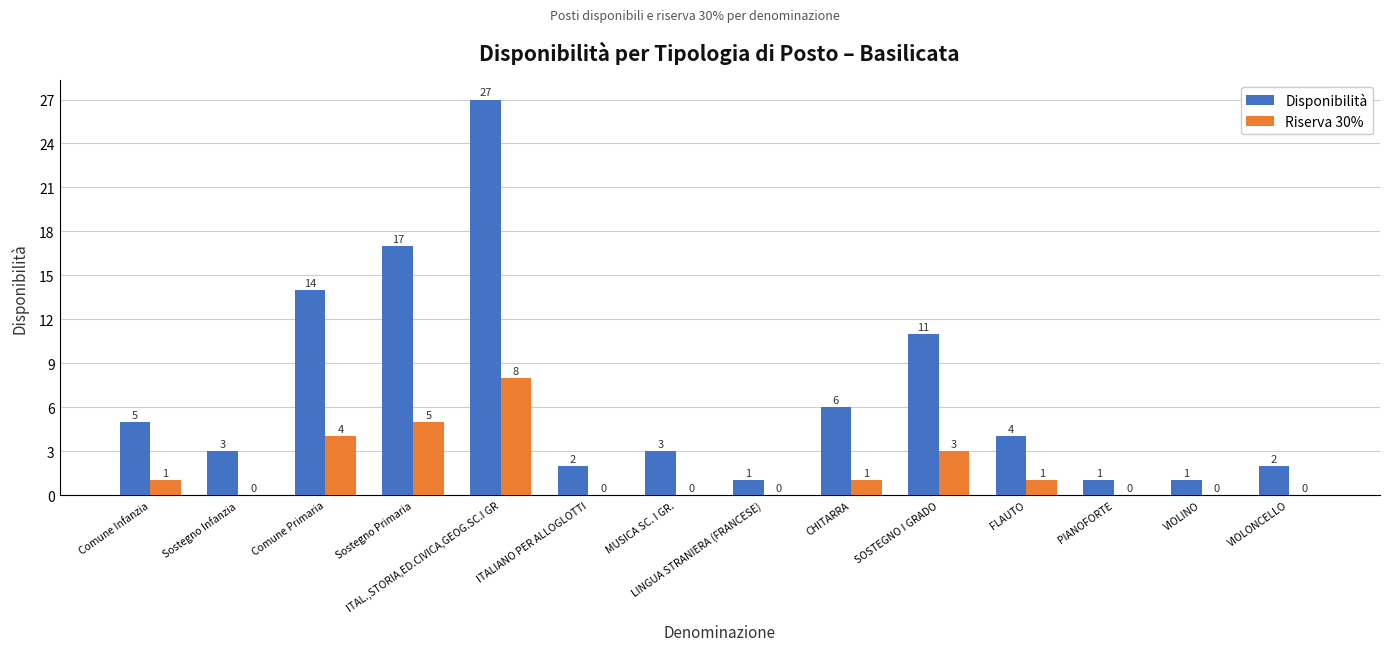

At which label is Disponibilità closest to 14?

Comune Primaria